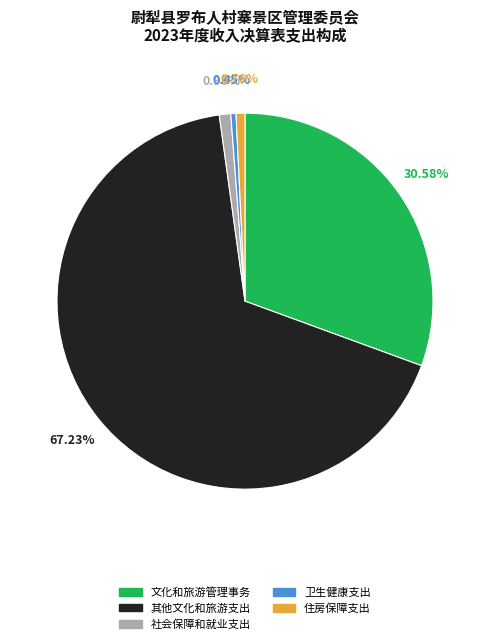

Is it true that 住房保障支出 is 11% of the pie?

False